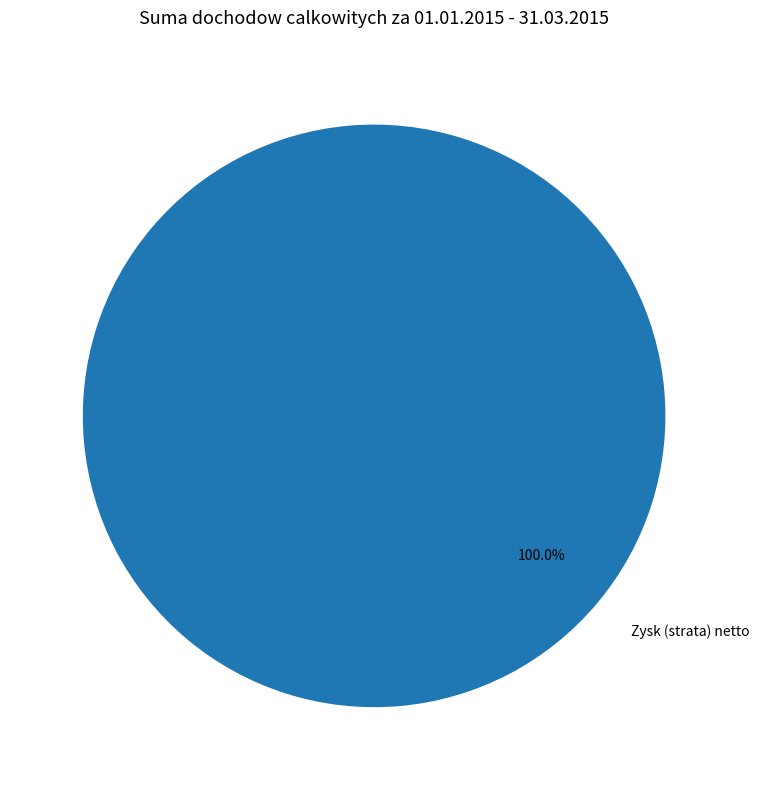

Count the number of slices in the pie.

1